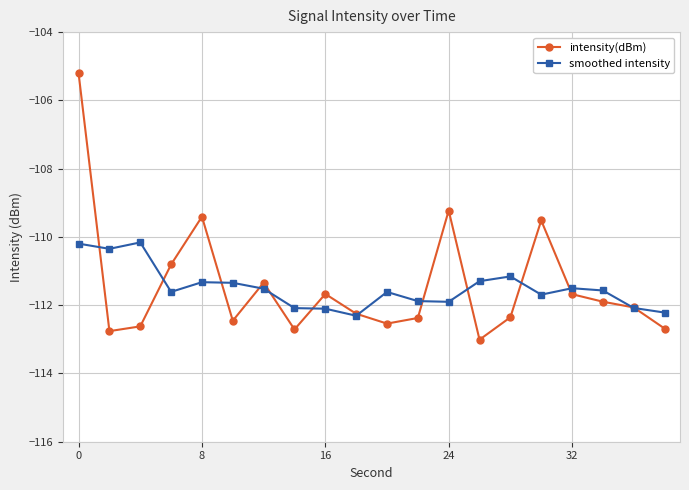

Count the number of data series in this chart.

2